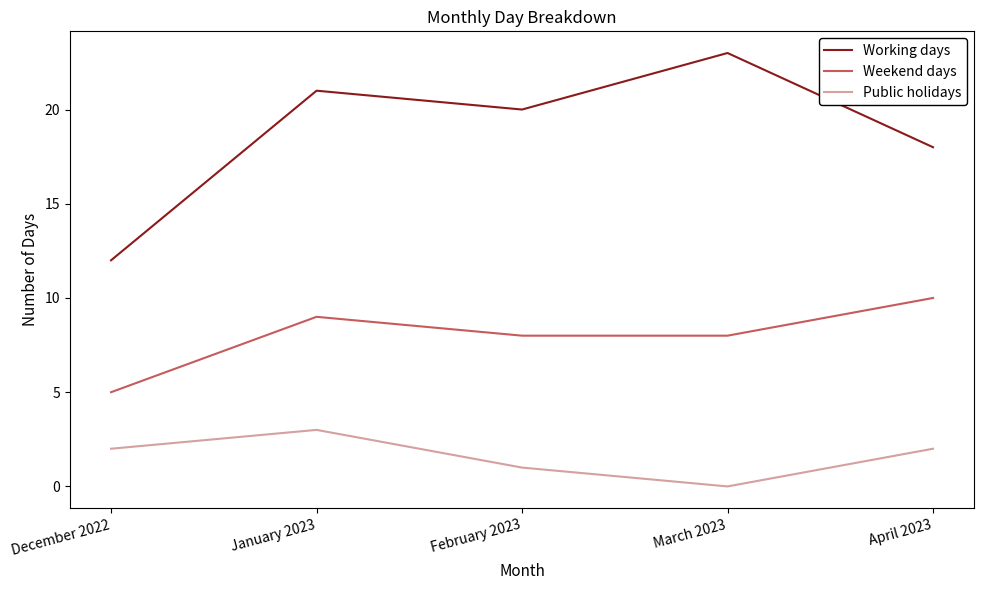

Where is the first local minimum for Working days?

February 2023